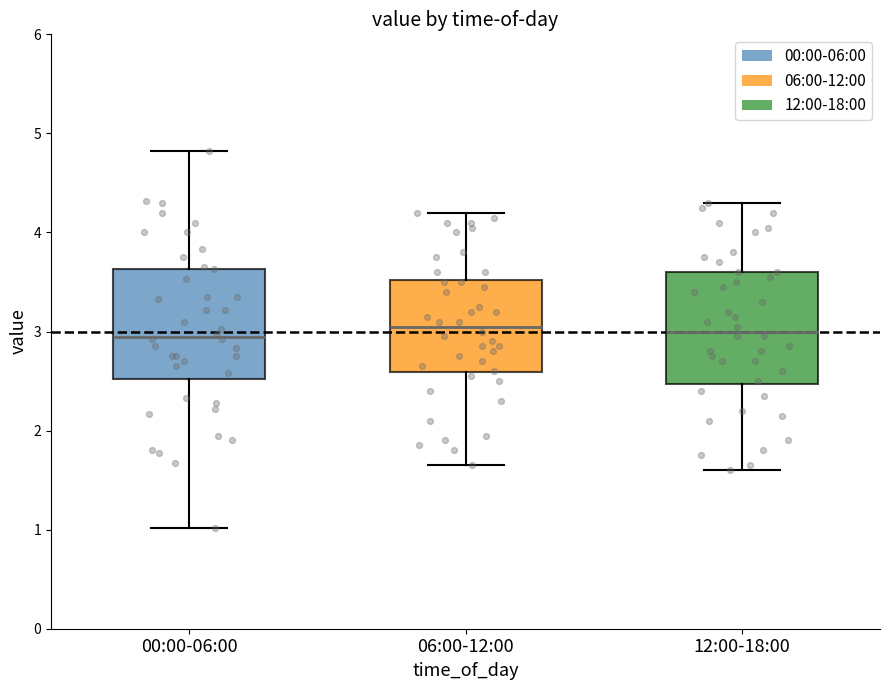

Where does the median line of the box for 06:00-12:00 sit on the y-axis? The values are not printed on the chart, so give them approximately, as read against the axis.

3.1